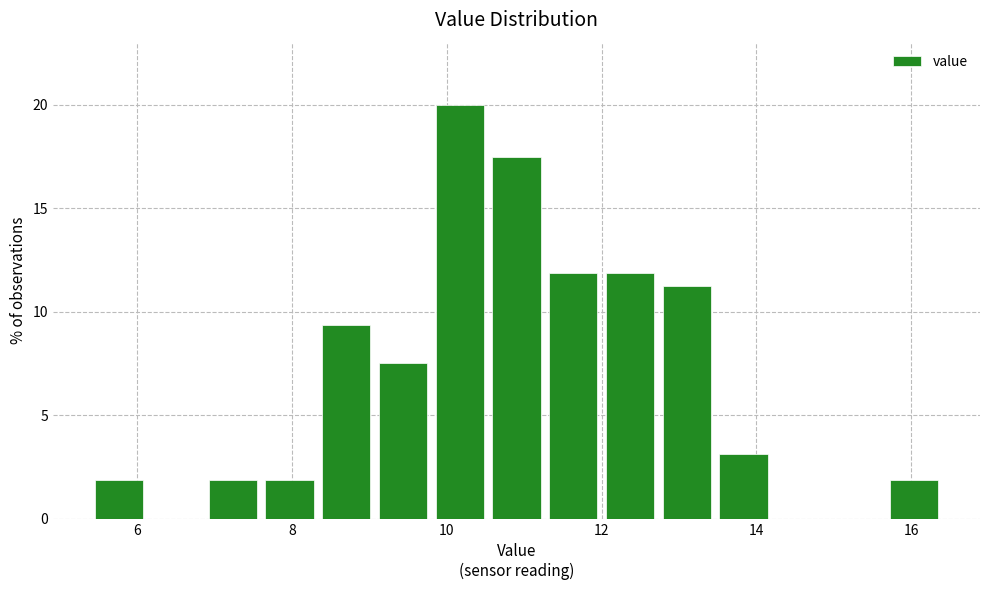

Read against the x-axis, roughly where is the centre of the tallest bar?

10.2